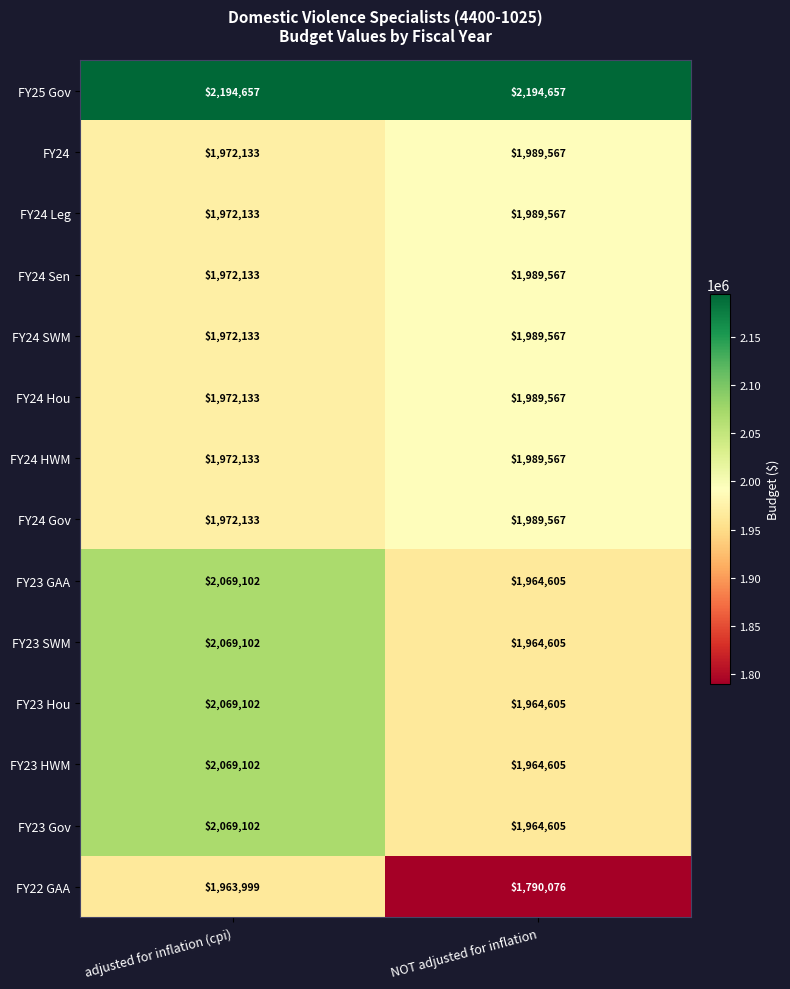

The FY23 Gov series shows 3237036 at NOT adjusted for inflation. True or false?

False